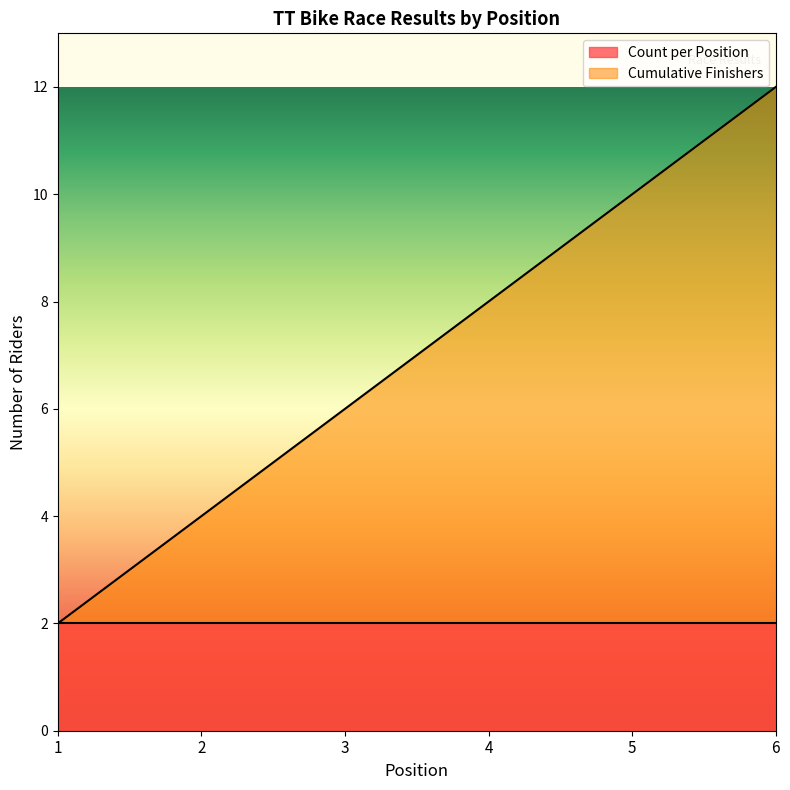

What is the change in value from 1 to 6?

+10